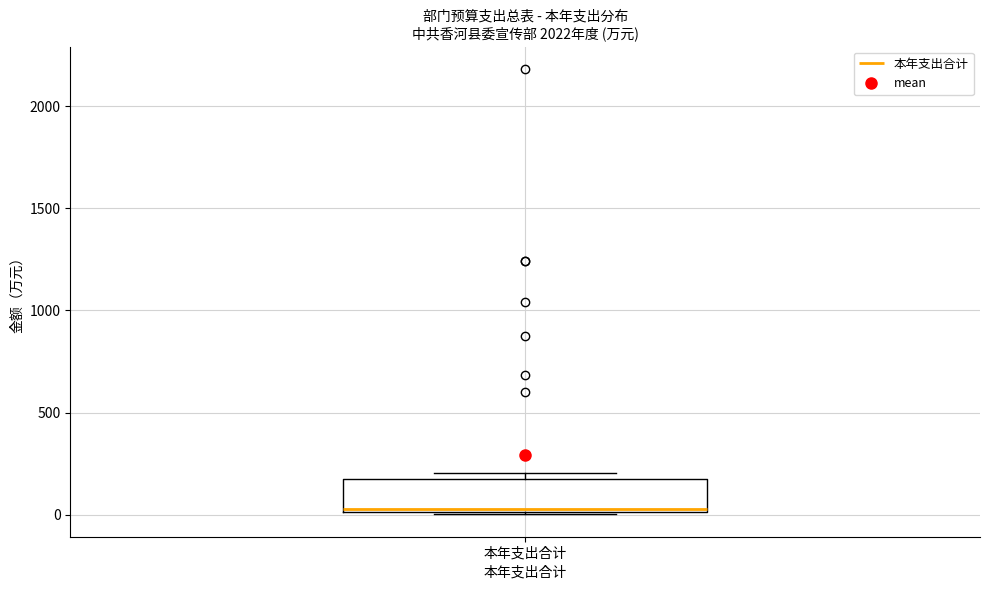

Read this box plot against the y-axis: the position of the median line, the range covered by the box, and the ends of both whiskers. The values are not printed on the chart, so give them approximately, as read against the axis.

median 50, box 0 to 200, whiskers 0 to 200 (just above the box's upper edge)